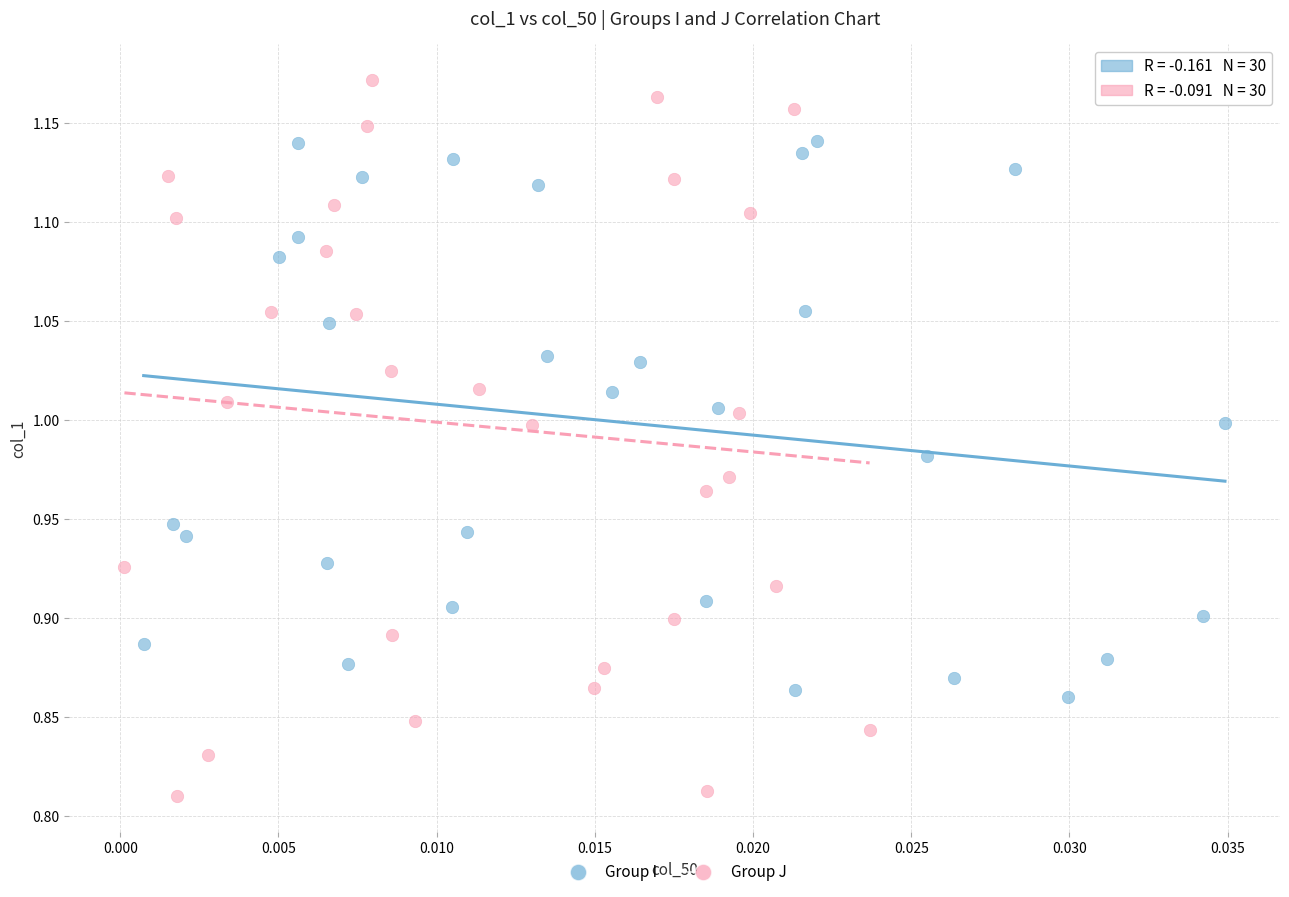

Which series contains the highest Y value?

Group J